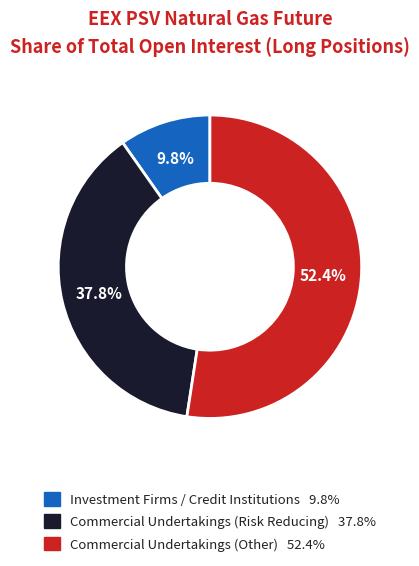

Count the number of slices in the pie.

3